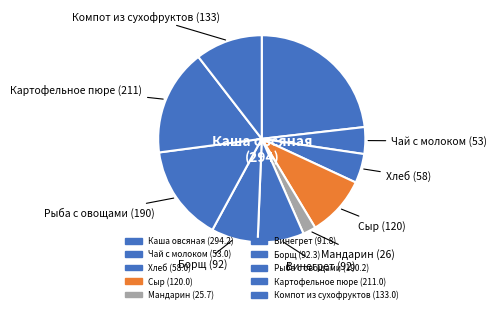

Approximately how many times larger is the value at Сыр compared to Компот из сухофруктов?

0.9